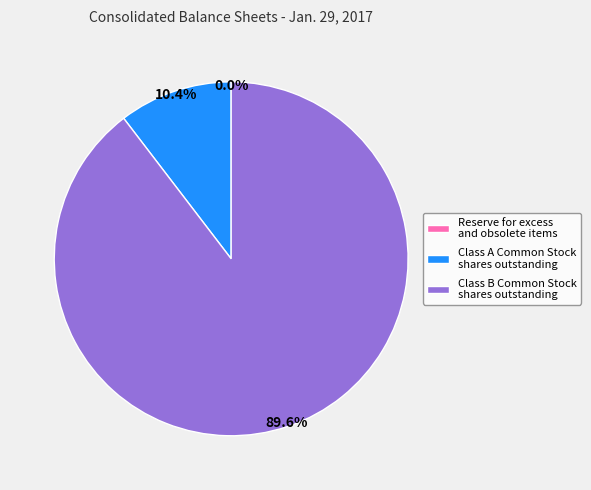

Which slice is the largest?

Class B Common Stock shares outstanding